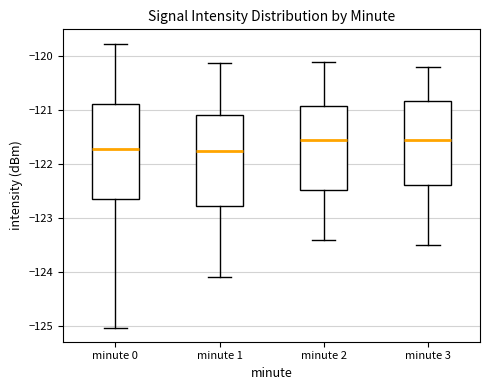

Where is the lower edge of the box for minute 0 on the y-axis? The values are not printed on the chart, so give them approximately, as read against the axis.

-122.6